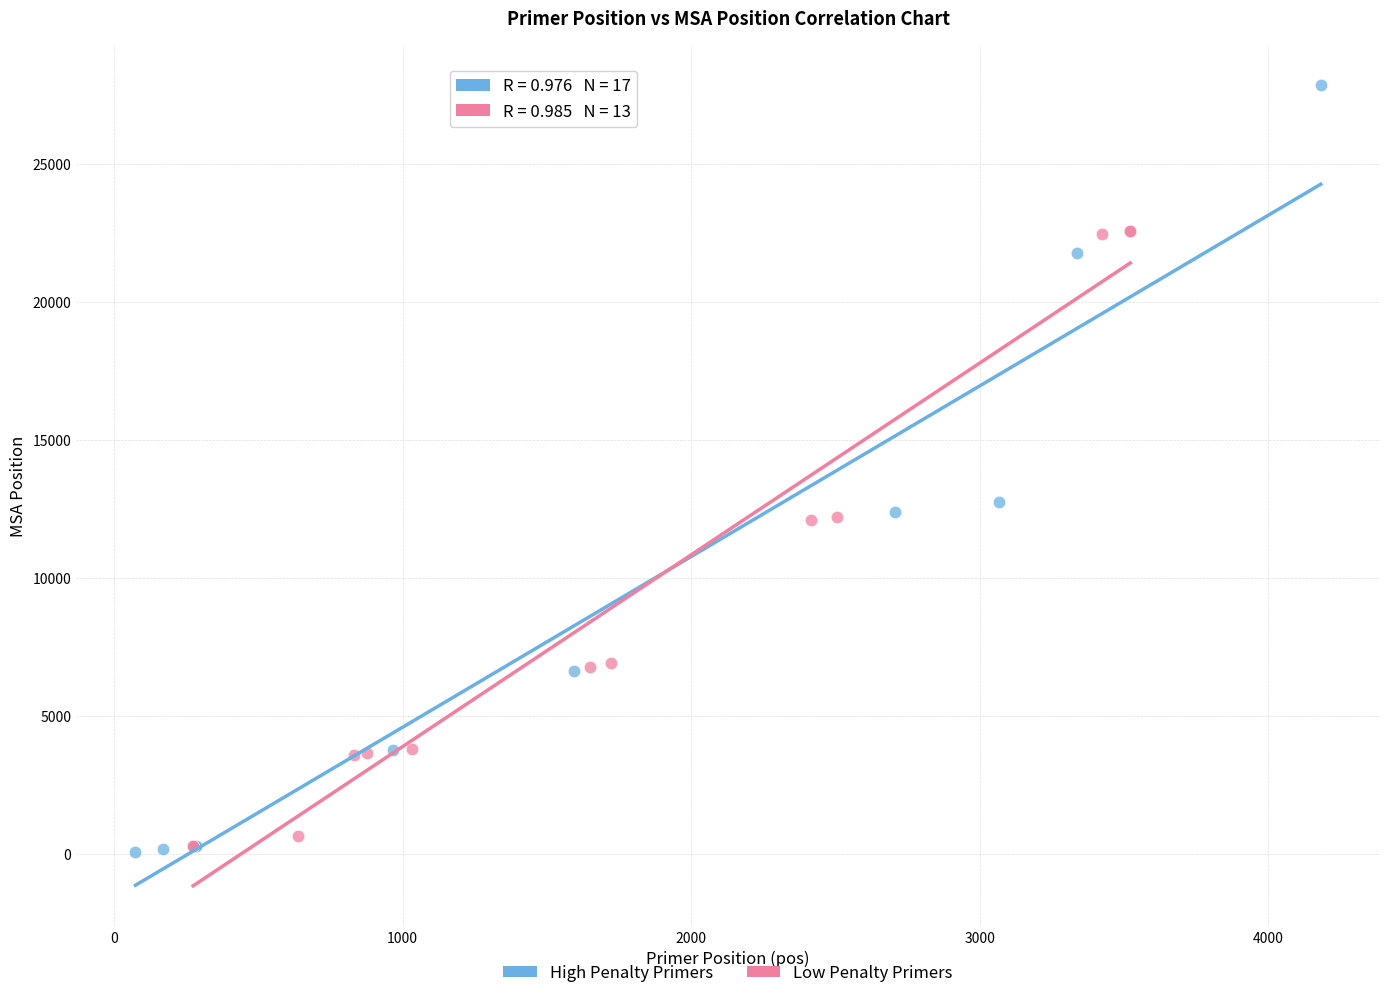

Which series reaches the maximum Y coordinate?

High Penalty Primers